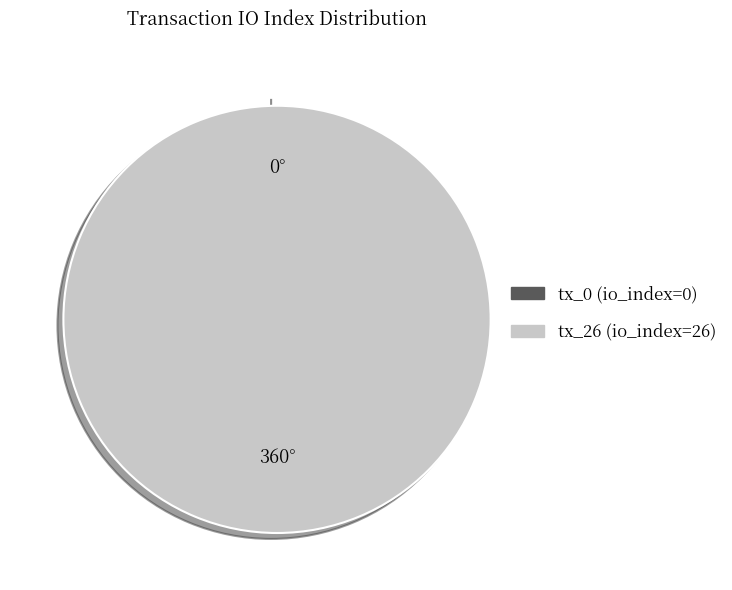

Count the number of slices in the pie.

2